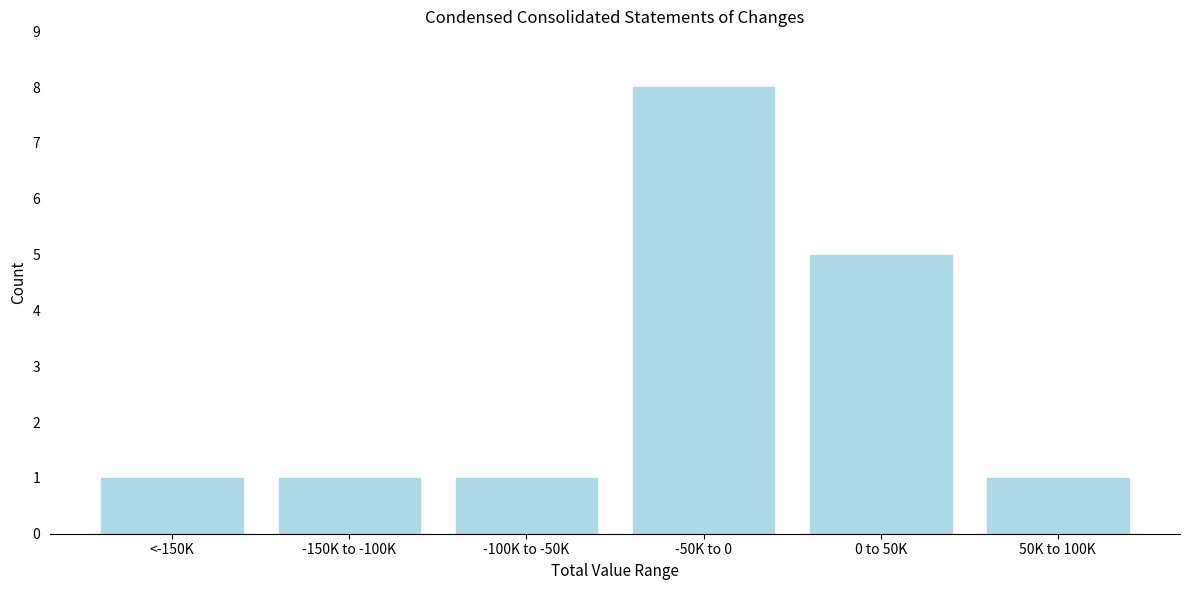

Reading right to left, list all the values displayed in this chart.

50K to 100K=1	0 to 50K=5	-50K to 0=8	-100K to -50K=1	-150K to -100K=1	<-150K=1